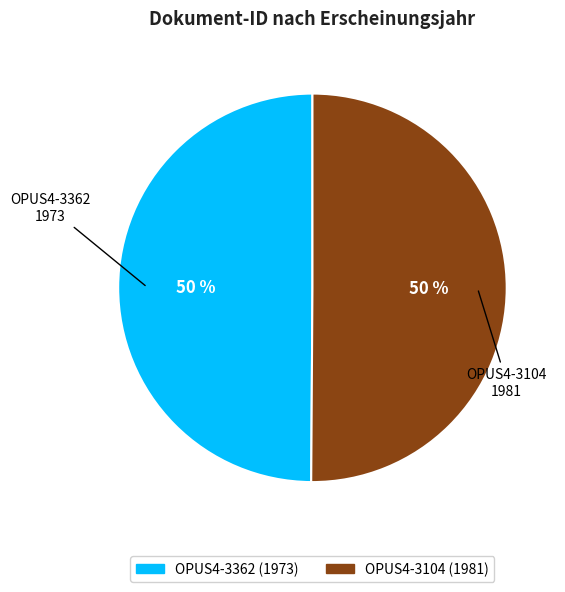

True or false: OPUS4-3104 accounts for 40% of the total.

False